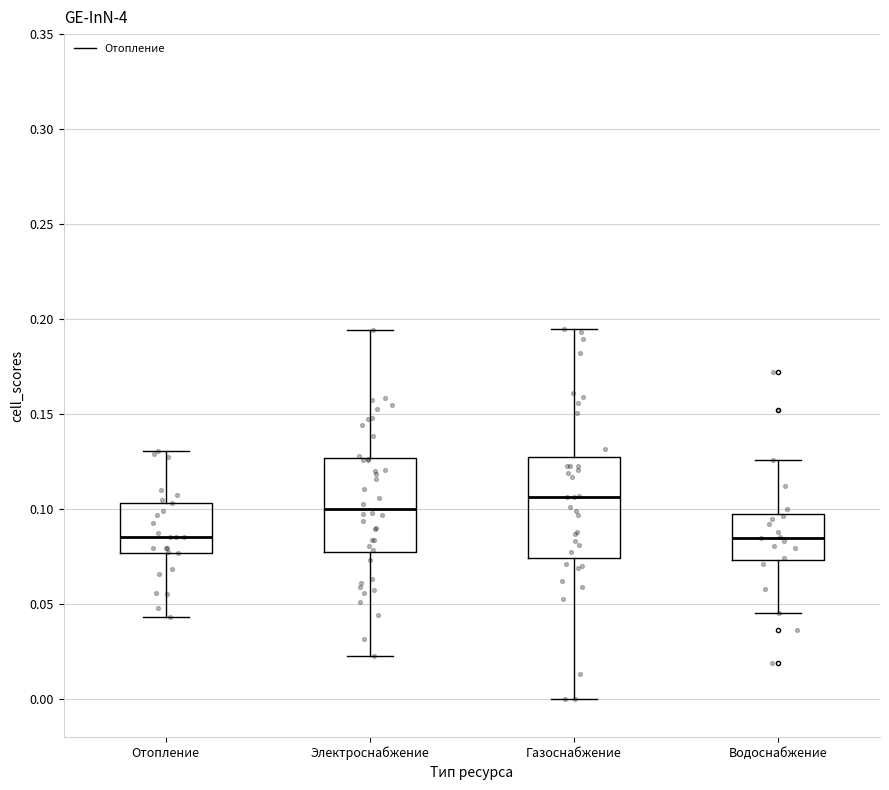

Where does the median line of the box for Водоснабжение sit on the y-axis? The values are not printed on the chart, so give them approximately, as read against the axis.

0.085